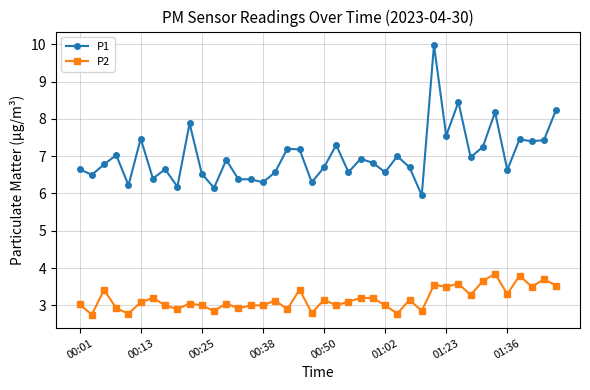

True or false: P2 has more than 2 points higher than both neighbors.

True